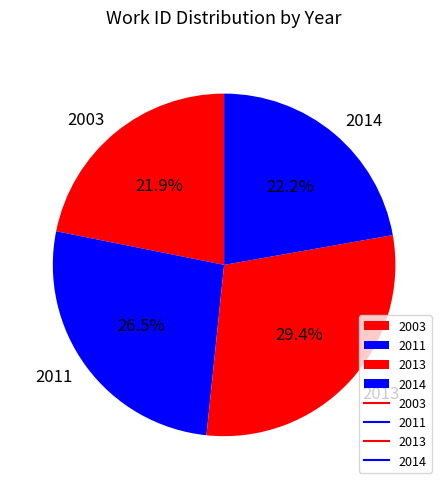

To the nearest percent, what is the combined percentage of 2013 and 2003?

51%